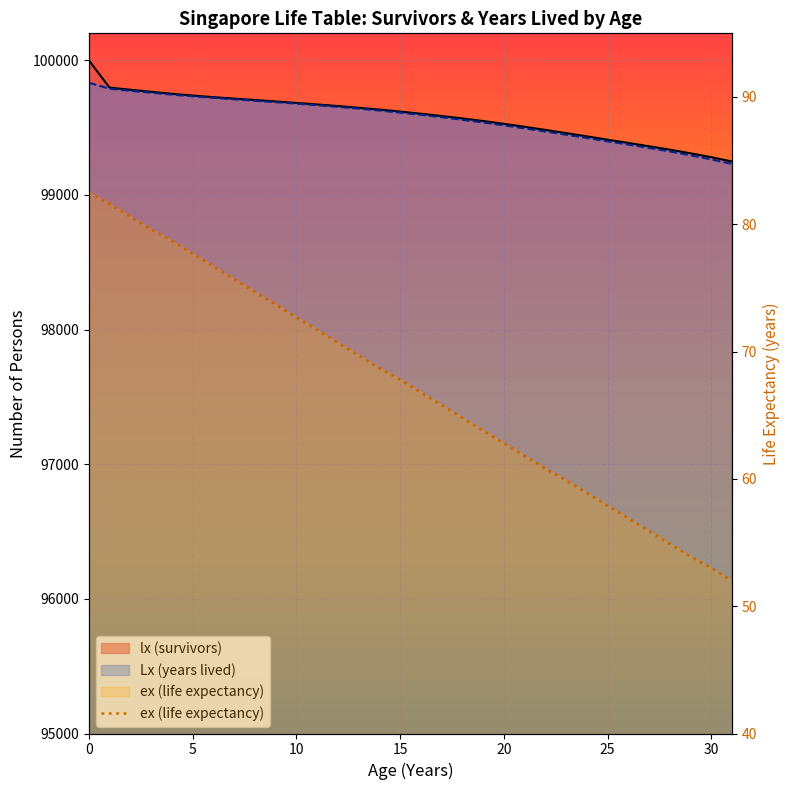

At which category does the chart reach its minimum across all series?

31